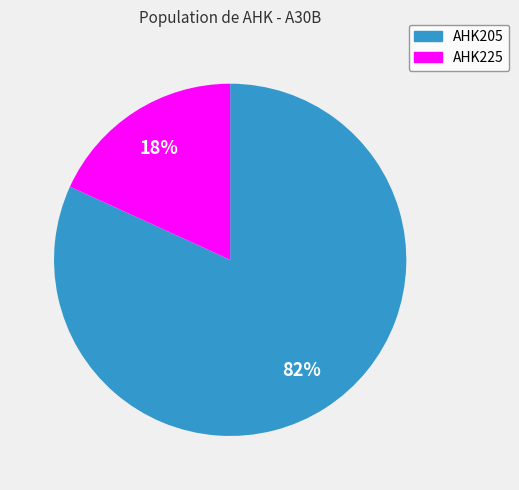

What is the majority slice?

AHK205